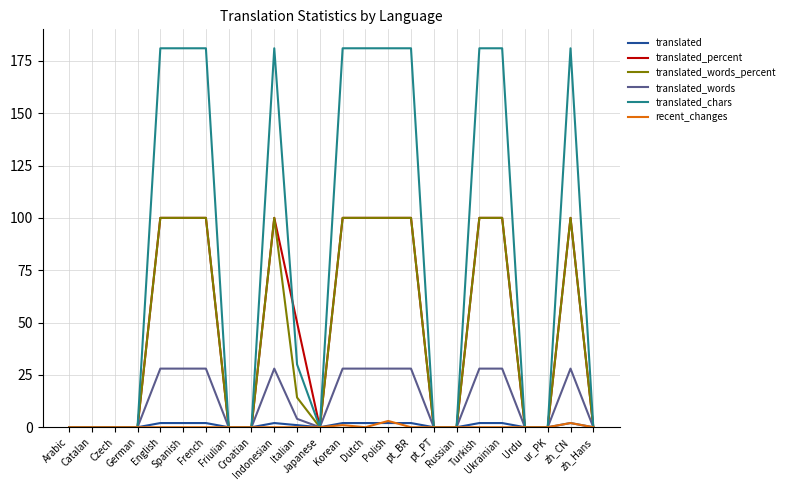

Reading left to right, extract all data points from this chart.

translated: Arabic=0.0	Catalan=0.0	Czech=0.0	German=0.0	English=2.0	Spanish=2.0	French=2.0	Friulian=0.0	Croatian=0.0	Indonesian=2.0	Italian=1.0	Japanese=0.0	Korean=2.0	Dutch=2.0	Polish=2.0	pt_BR=2.0	pt_PT=0.0	Russian=0.0	Turkish=2.0	Ukrainian=2.0	Urdu=0.0	ur_PK=0.0	zh_CN=2.0	zh_Hans=0.0
translated_percent: Arabic=0.0	Catalan=0.0	Czech=0.0	German=0.0	English=100.0	Spanish=100.0	French=100.0	Friulian=0.0	Croatian=0.0	Indonesian=100.0	Italian=50.0	Japanese=0.0	Korean=100.0	Dutch=100.0	Polish=100.0	pt_BR=100.0	pt_PT=0.0	Russian=0.0	Turkish=100.0	Ukrainian=100.0	Urdu=0.0	ur_PK=0.0	zh_CN=100.0	zh_Hans=0.0
translated_words_percent: Arabic=0.0	Catalan=0.0	Czech=0.0	German=0.0	English=100.0	Spanish=100.0	French=100.0	Friulian=0.0	Croatian=0.0	Indonesian=100.0	Italian=14.2	Japanese=0.0	Korean=100.0	Dutch=100.0	Polish=100.0	pt_BR=100.0	pt_PT=0.0	Russian=0.0	Turkish=100.0	Ukrainian=100.0	Urdu=0.0	ur_PK=0.0	zh_CN=100.0	zh_Hans=0.0
translated_words: Arabic=0.0	Catalan=0.0	Czech=0.0	German=0.0	English=28.0	Spanish=28.0	French=28.0	Friulian=0.0	Croatian=0.0	Indonesian=28.0	Italian=4.0	Japanese=0.0	Korean=28.0	Dutch=28.0	Polish=28.0	pt_BR=28.0	pt_PT=0.0	Russian=0.0	Turkish=28.0	Ukrainian=28.0	Urdu=0.0	ur_PK=0.0	zh_CN=28.0	zh_Hans=0.0
translated_chars: Arabic=0.0	Catalan=0.0	Czech=0.0	German=0.0	English=181.0	Spanish=181.0	French=181.0	Friulian=0.0	Croatian=0.0	Indonesian=181.0	Italian=30.0	Japanese=0.0	Korean=181.0	Dutch=181.0	Polish=181.0	pt_BR=181.0	pt_PT=0.0	Russian=0.0	Turkish=181.0	Ukrainian=181.0	Urdu=0.0	ur_PK=0.0	zh_CN=181.0	zh_Hans=0.0
recent_changes: Arabic=0.0	Catalan=0.0	Czech=0.0	German=0.0	English=0.0	Spanish=0.0	French=0.0	Friulian=0.0	Croatian=0.0	Indonesian=0.0	Italian=0.0	Japanese=0.0	Korean=1.0	Dutch=0.0	Polish=3.0	pt_BR=0.0	pt_PT=0.0	Russian=0.0	Turkish=0.0	Ukrainian=0.0	Urdu=0.0	ur_PK=0.0	zh_CN=2.0	zh_Hans=0.0